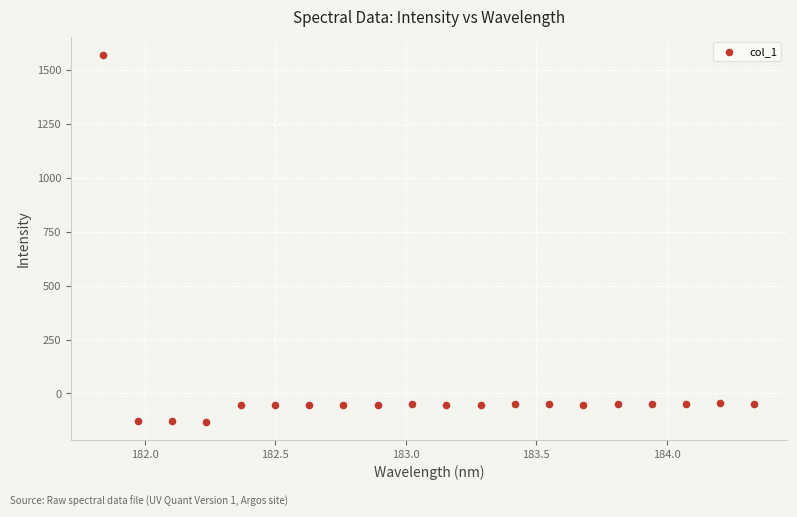

What is the range of Y values (max minus min)?

1700.8